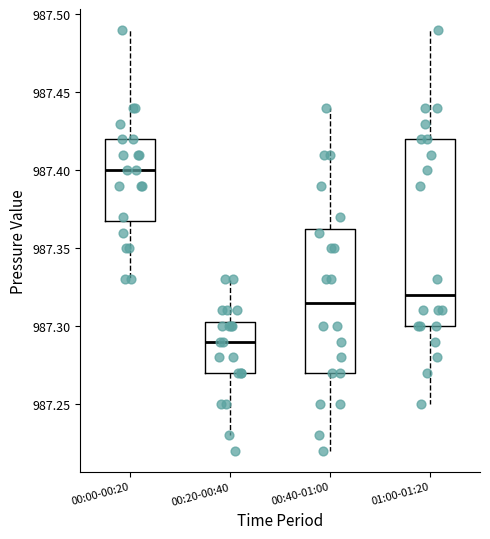

Comparing the boxes themselves (not the whiskers), which one is the tallest?

01:00-01:20